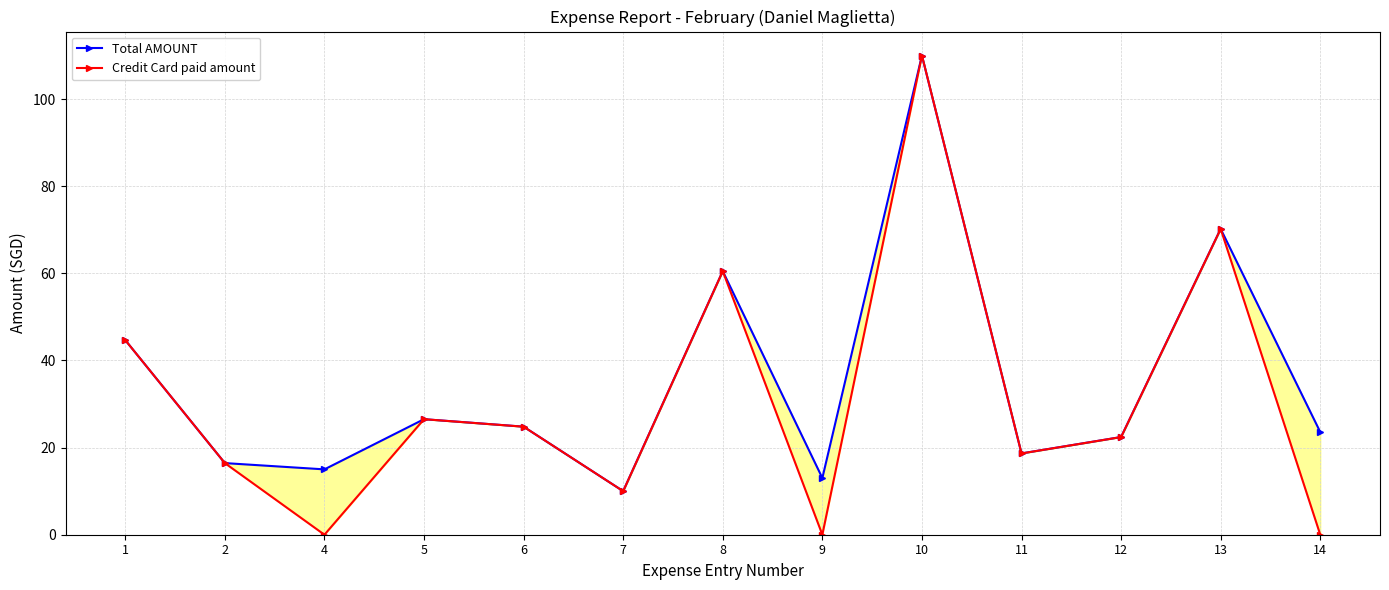

Is it true that Total AMOUNT equals 110.0 at 10?

True